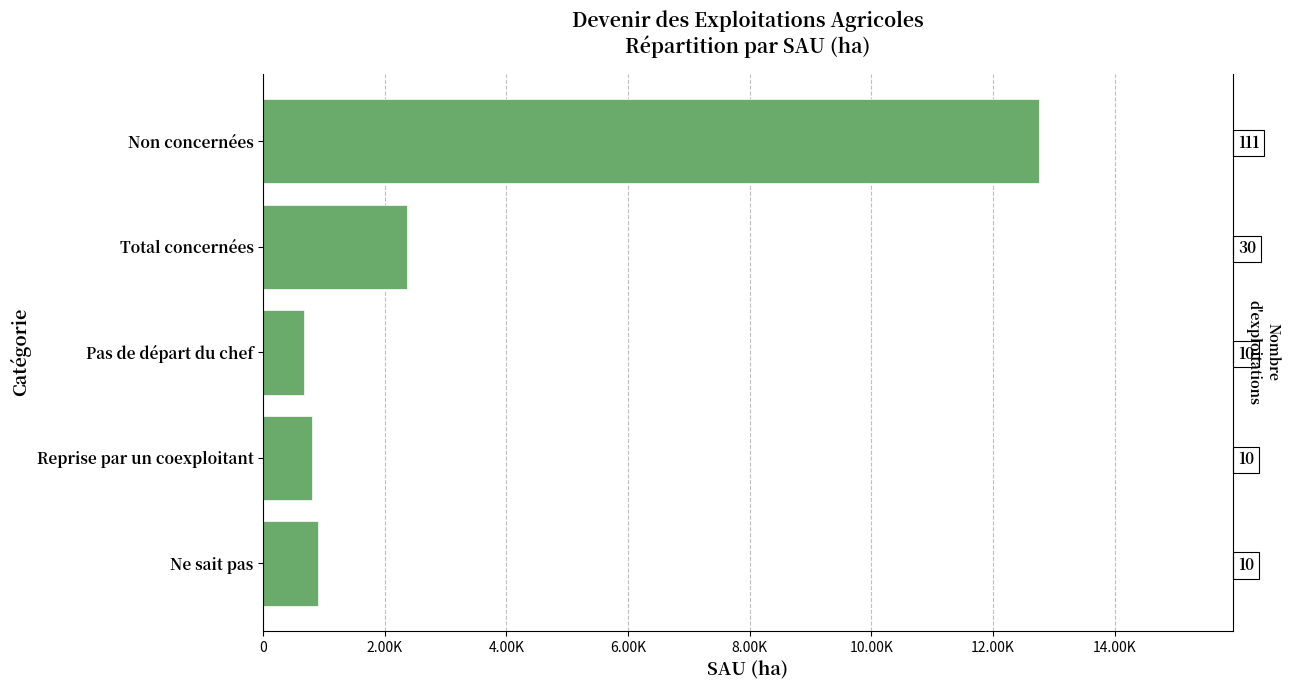

The value at Pas de départ du chef is 1200.0. True or false?

False